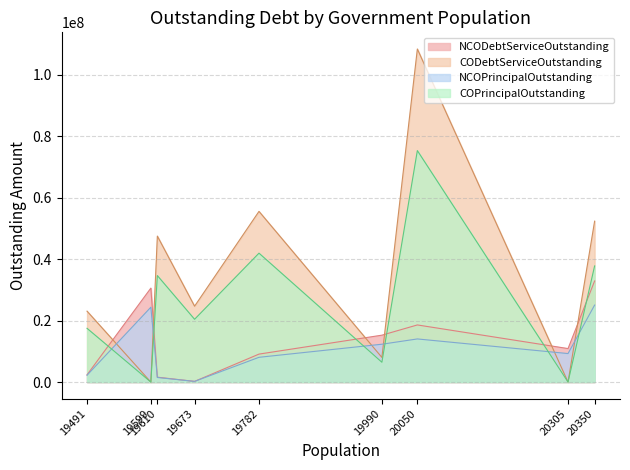

Which series changed the most between 20305 and 19782?

COInterestOutstanding